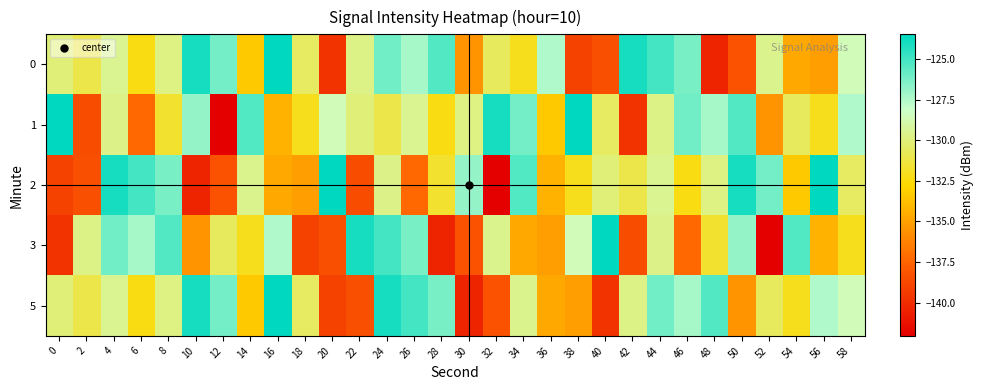

Which series has the largest range (max minus min)?

1